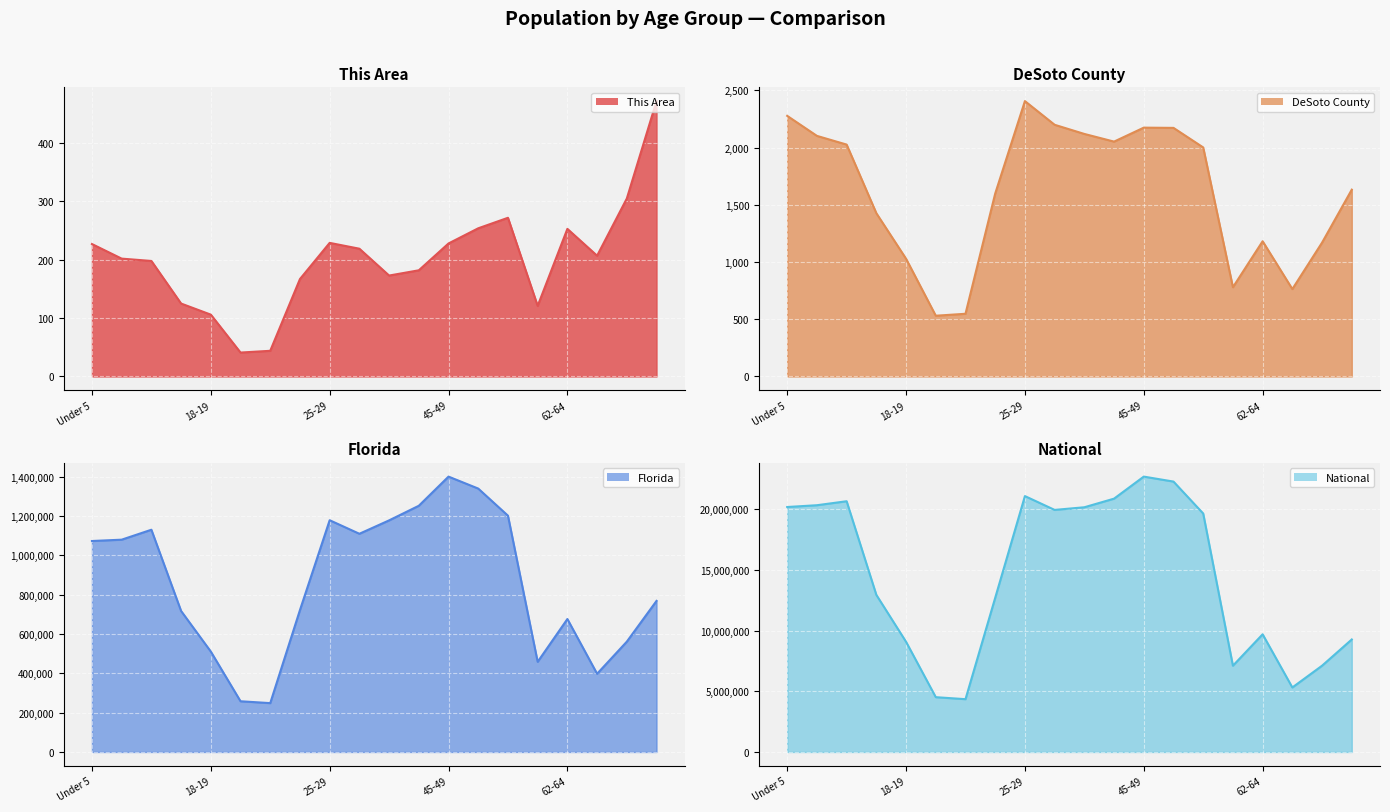

Which series has the largest total across all categories?

National